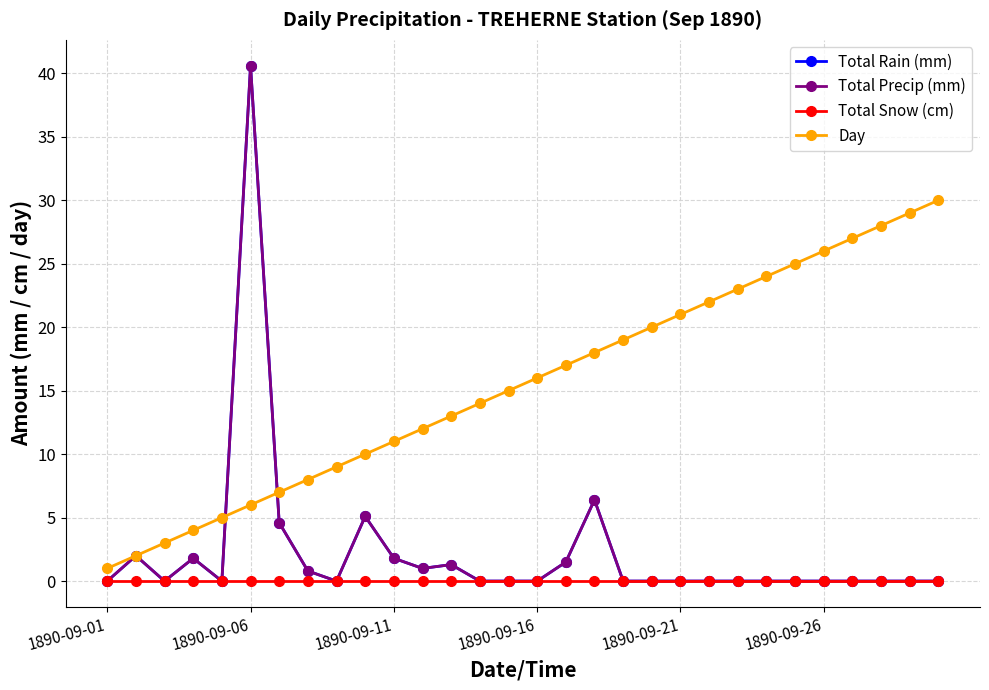

What is the highest value of the Day series?

30.0